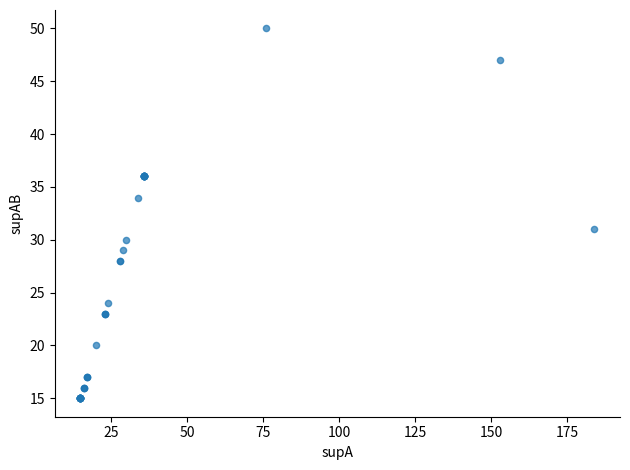

What Y value in the scatter plot is closest to 32?

31